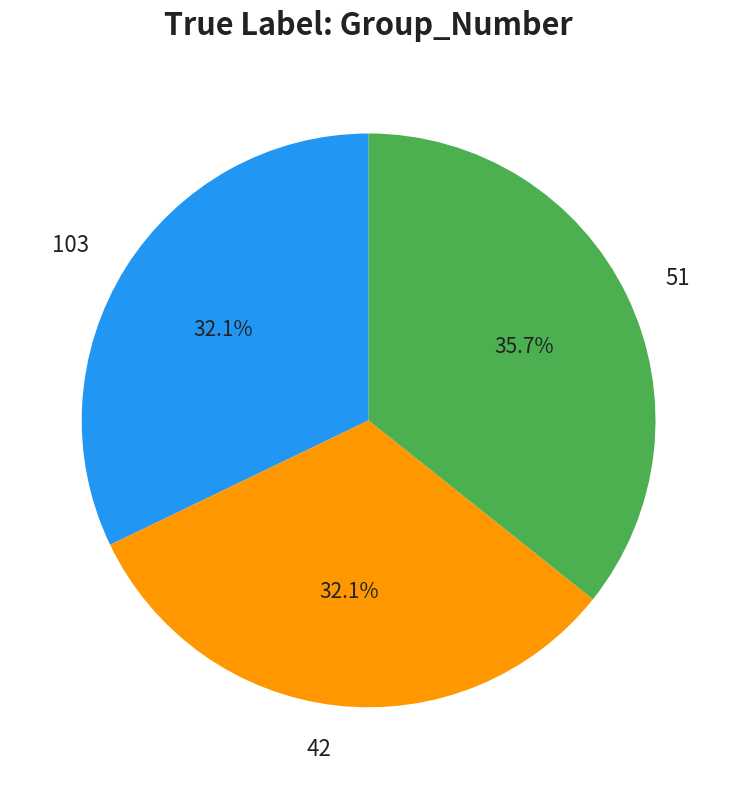

Combined, what portion of the pie is 51 and 103?

67.9%